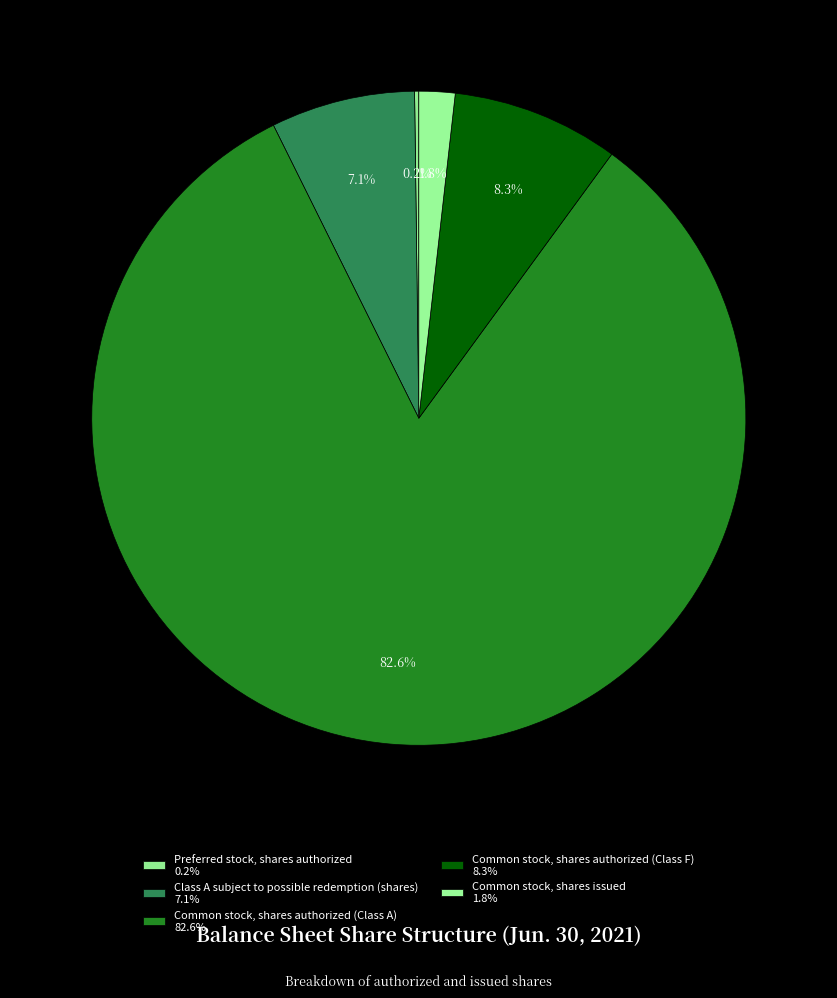

To the nearest percent, what is the difference between the Common stock, shares issued and Class A subject to possible redemption (shares) slice percentages?

5%